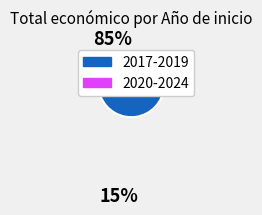

Is there a majority slice in this chart?

Yes